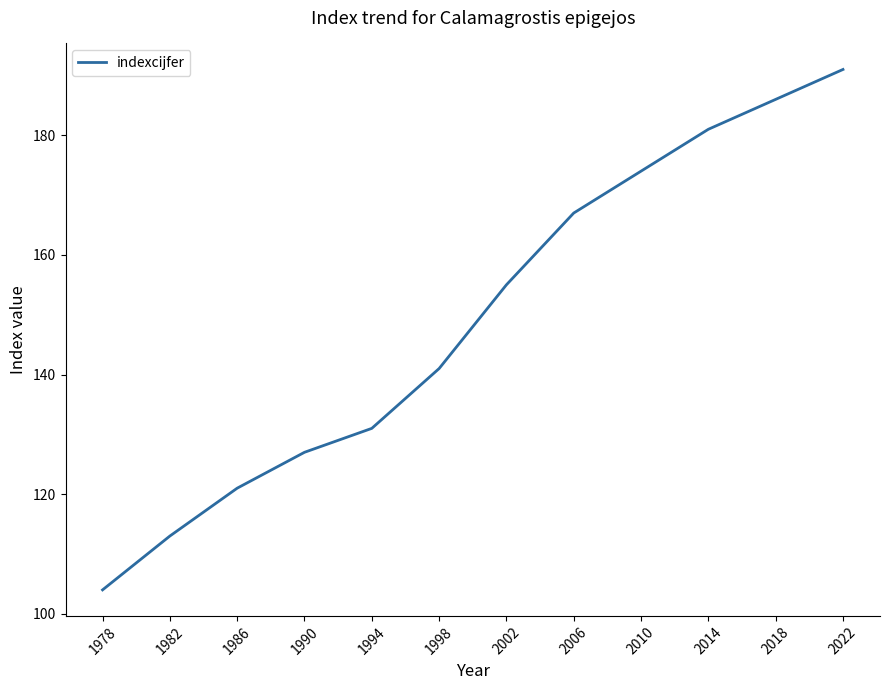

Reading right to left, extract all data points from this chart.

2022=191	2018=186	2014=181	2010=174	2006=167	2002=155	1998=141	1994=131	1990=127	1986=121	1982=113	1978=104